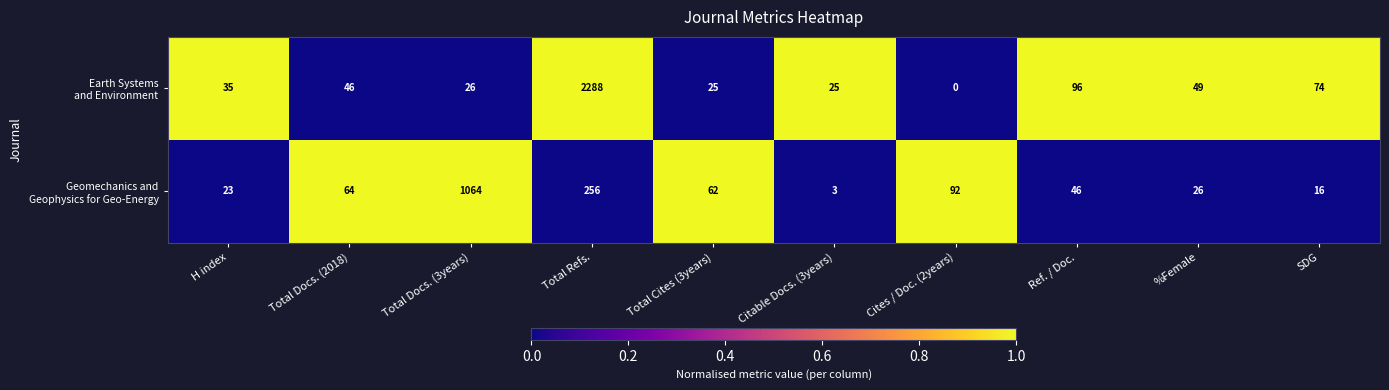

What is the total value across all series at Ref. / Doc.?

142